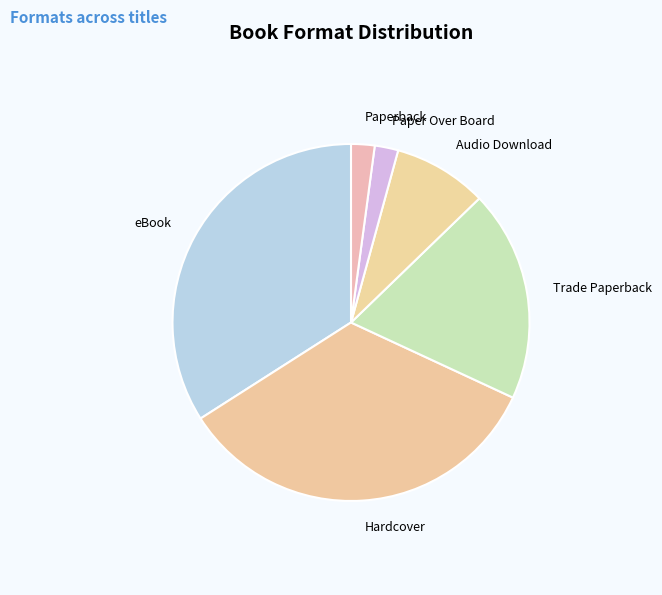

Which has a higher value, Trade Paperback or Audio Download?

Trade Paperback